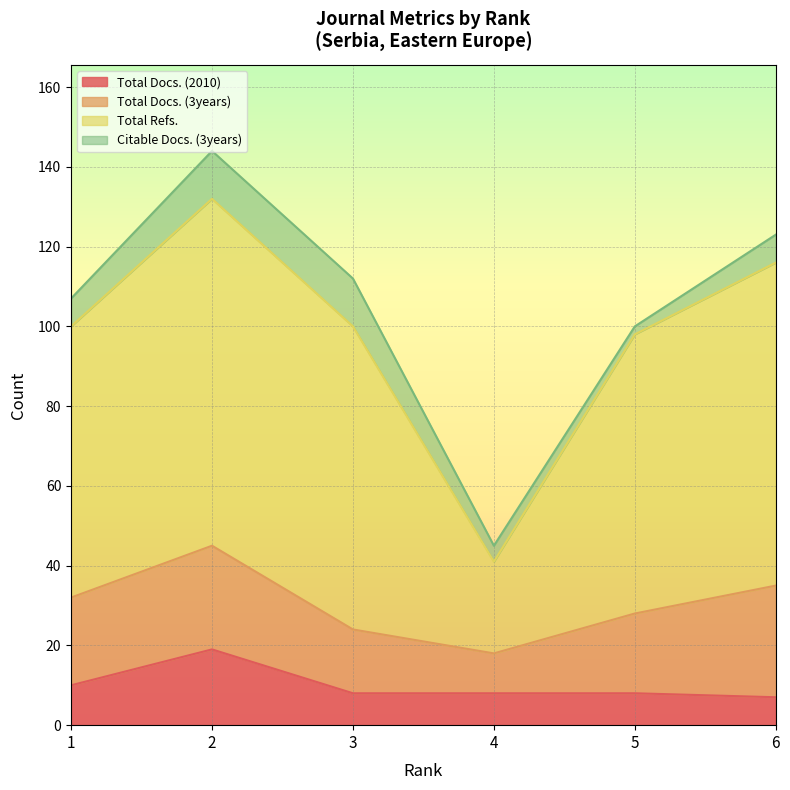

Is it true that Total Docs. (2010) equals 10 at 1?

True